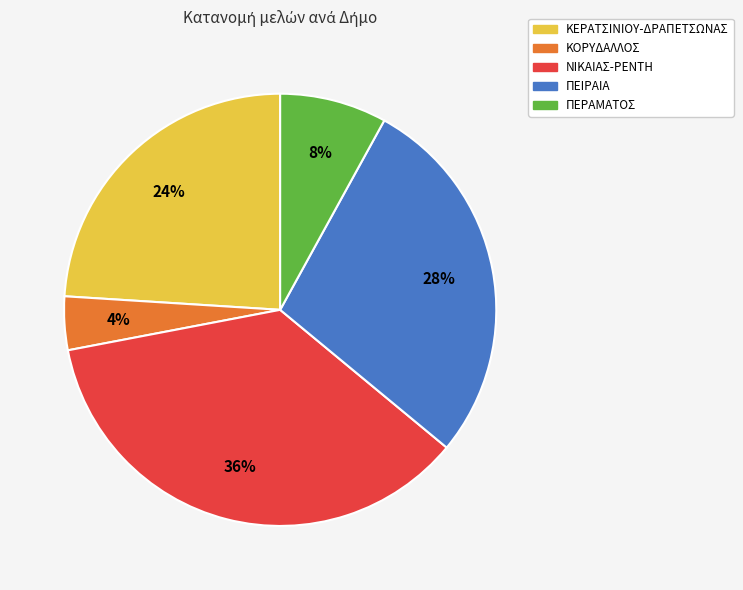

Combined, do ΠΕΡΑΜΑΤΟΣ and ΝΙΚΑΙΑΣ-ΡΕΝΤΗ account for over 50%?

No